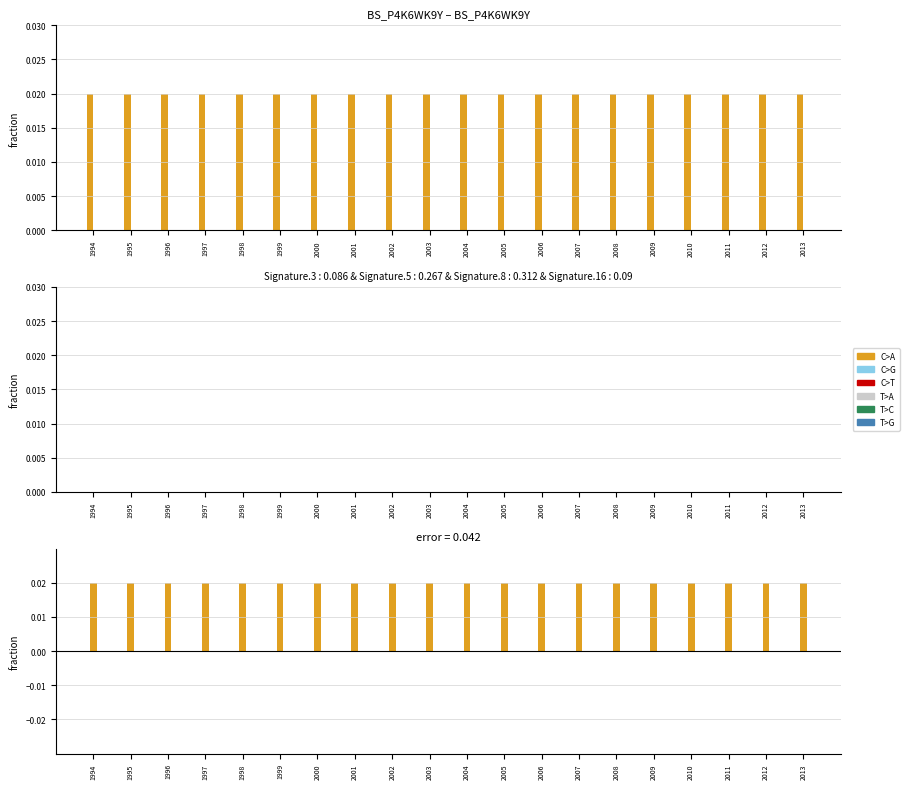

Rank the categories by Gross job losses value from lowest to highest.

1994, 1995, 1996, 1997, 1998, 1999, 2000, 2001, 2002, 2003, 2004, 2005, 2006, 2007, 2008, 2009, 2010, 2011, 2012, 2013